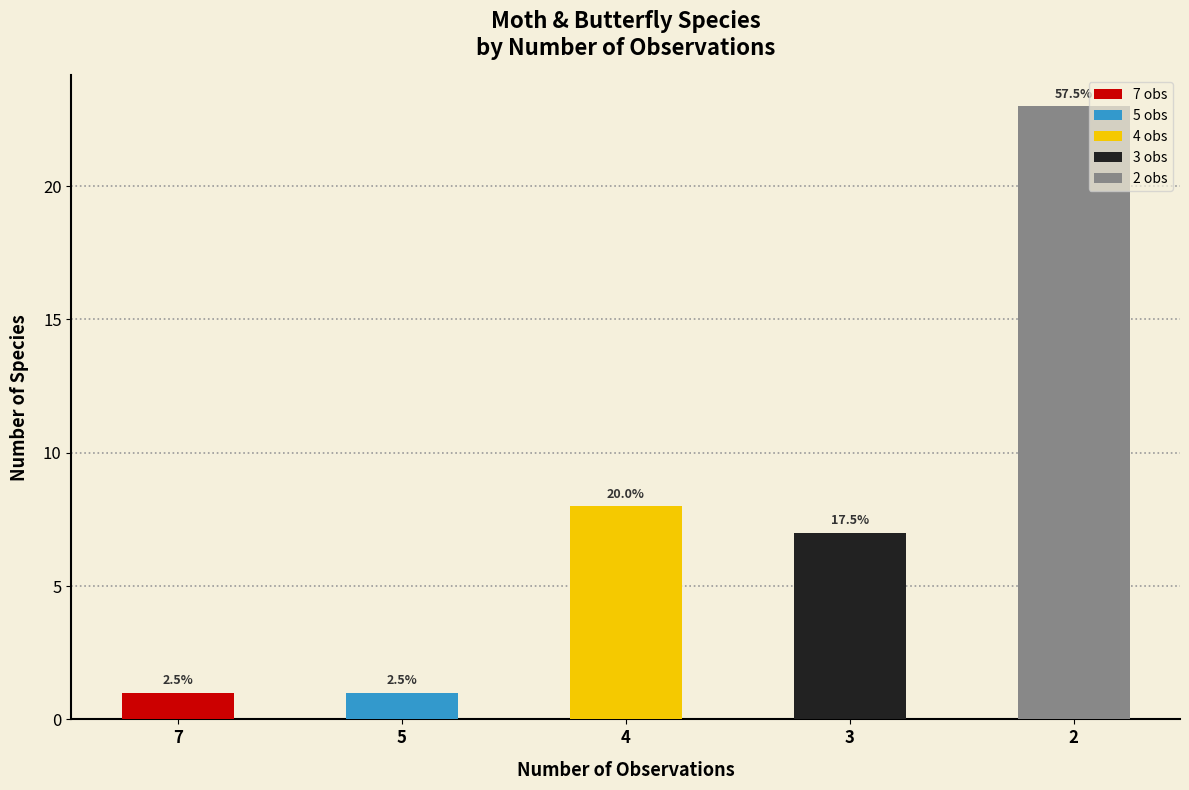

What is the sum of the values at 2 and 7?

24